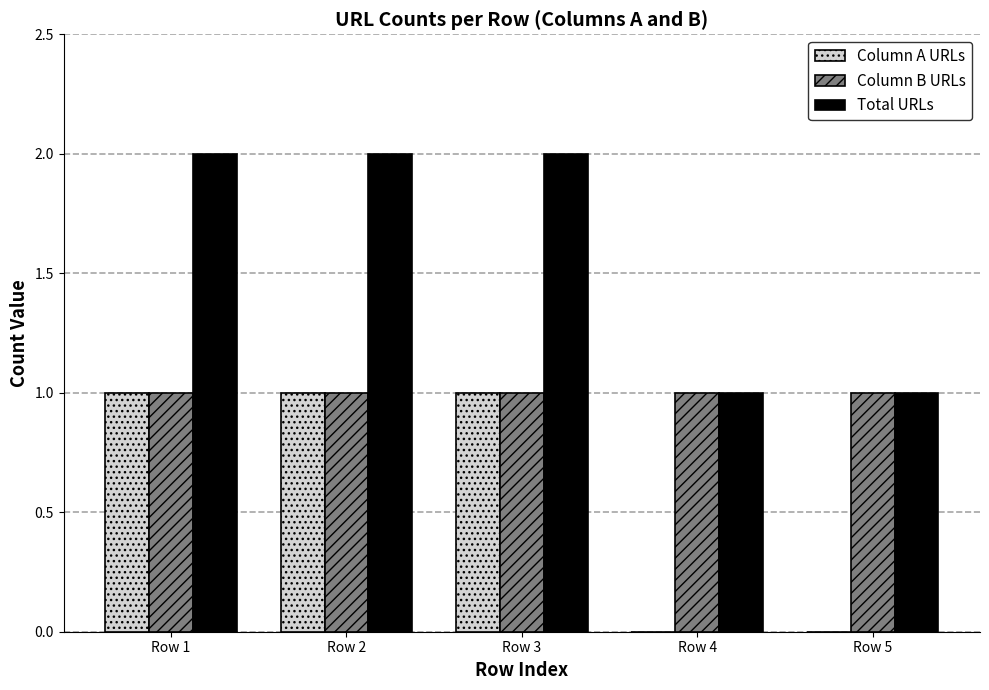

What is the sum of all Column A URLs values?

3